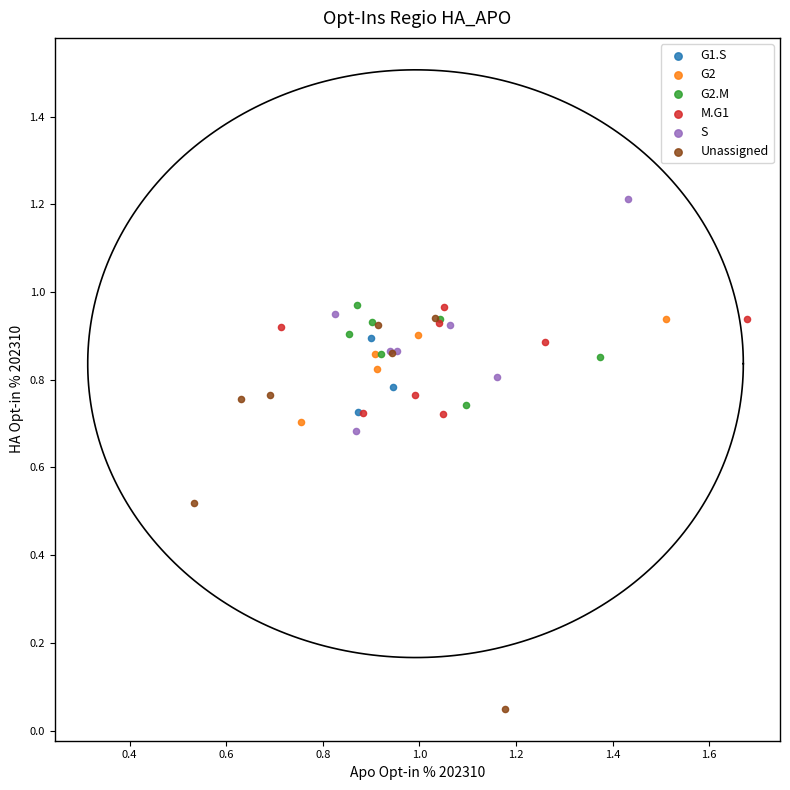

Which series reaches the maximum Y coordinate?

S